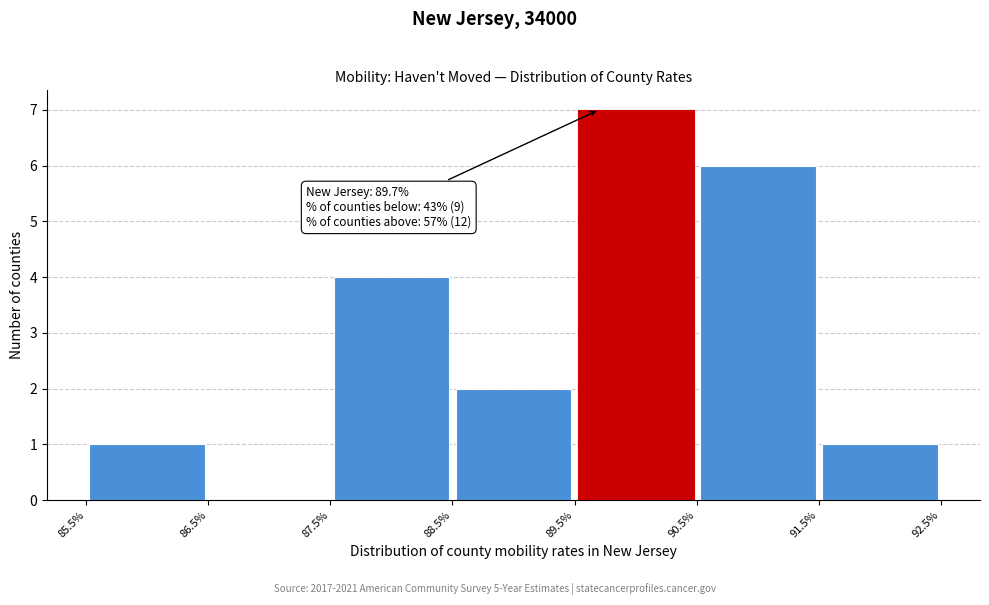

Over which range of the x-axis is the bar tallest?

89.5% to 90.5%